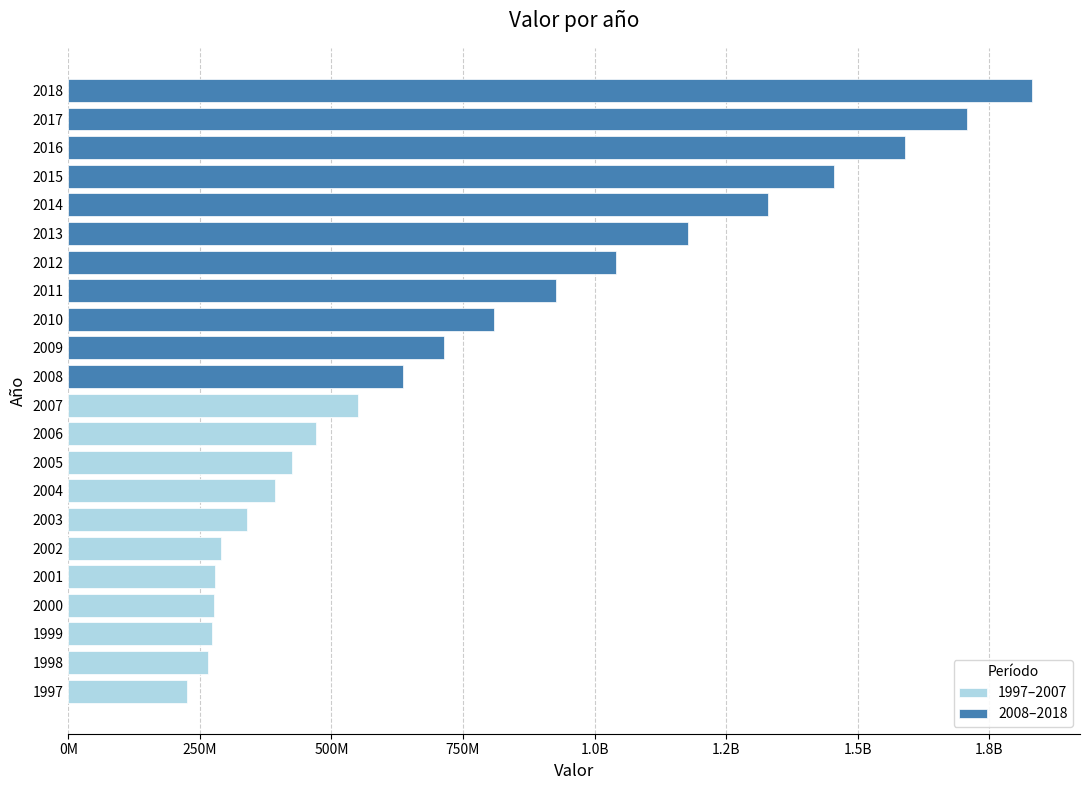

True or false: 1997–2007 has a value of 275002669 at 2007.

False